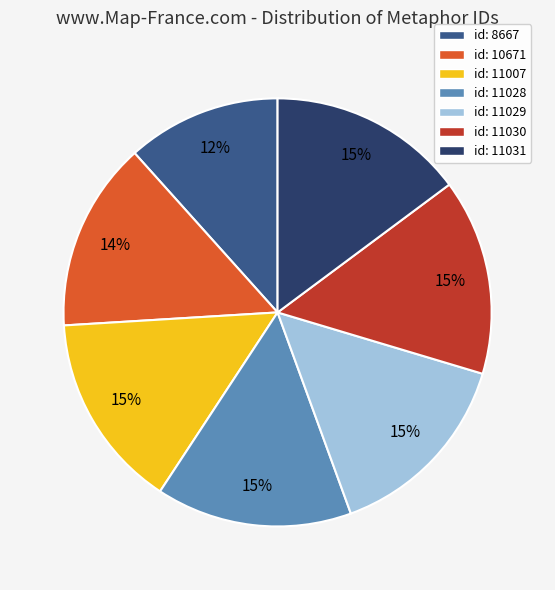

What percentage is the id: 8667 slice, to the nearest percent?

12%